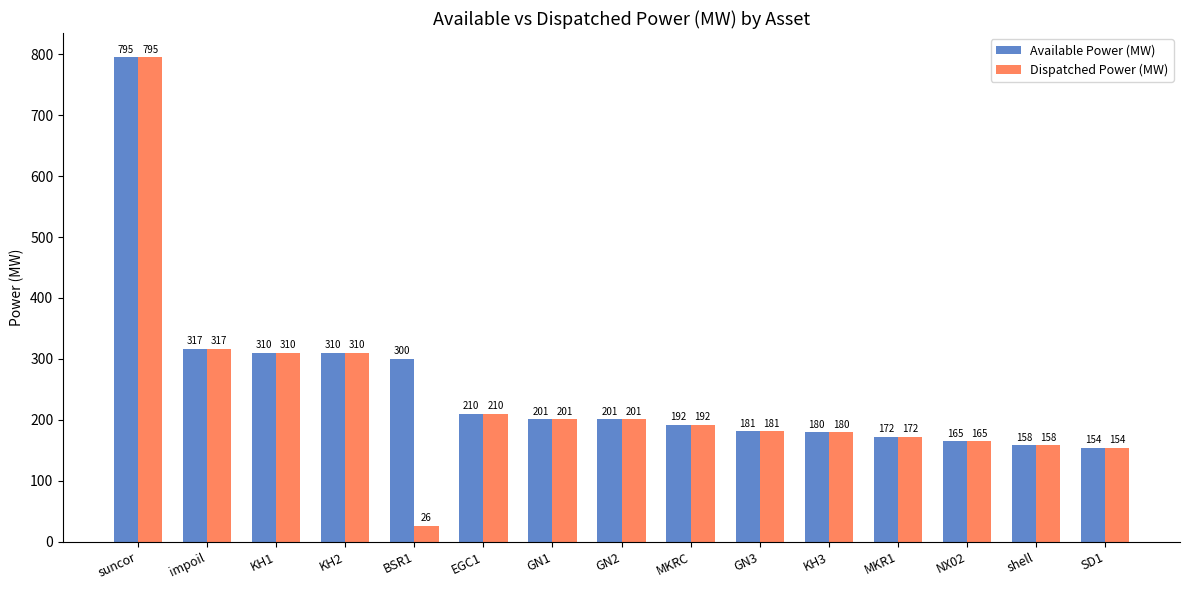

What is the maximum value shown in the chart?

795